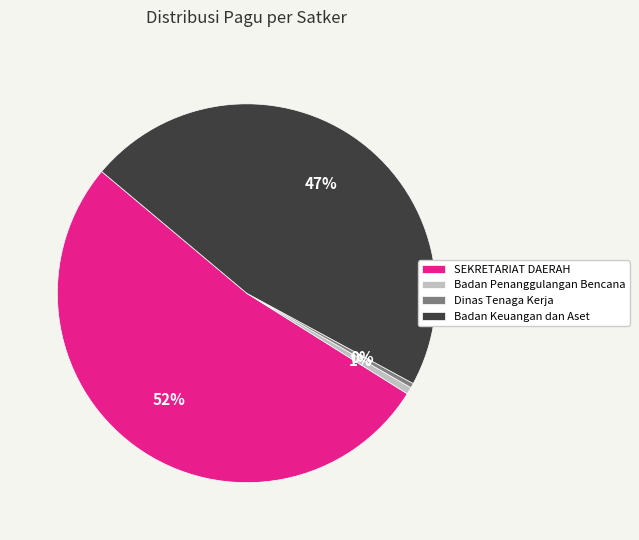

To the nearest percent, what is the average slice percentage?

25%